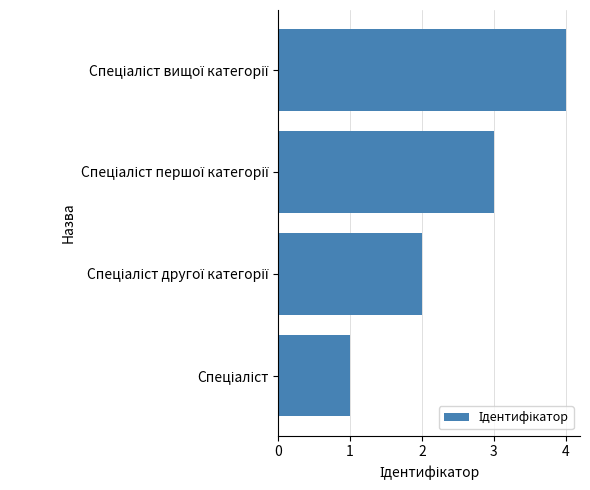

What is the maximum value shown in the chart?

4